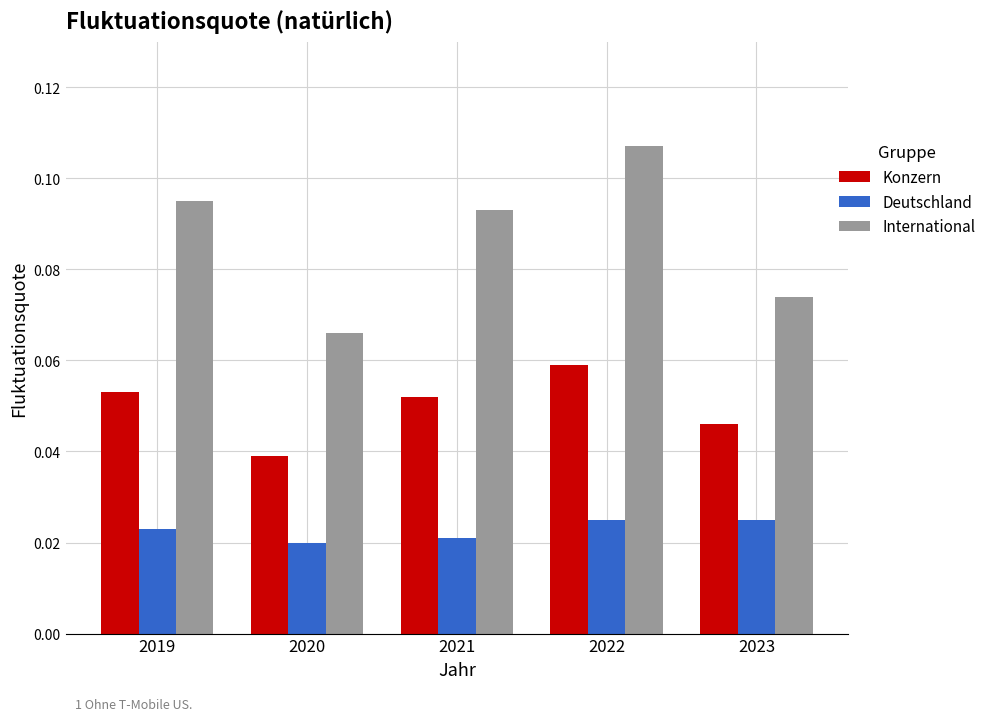

Which series has the widest spread of values?

International